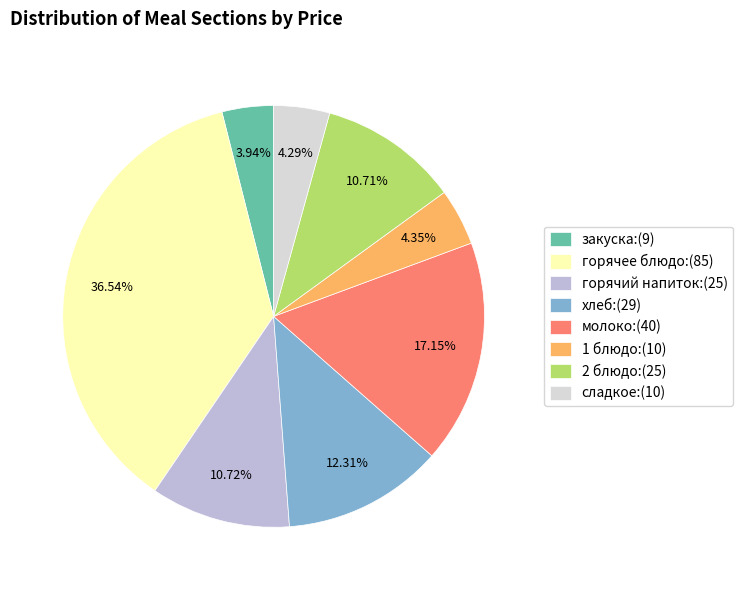

How many slices are in this pie chart?

8